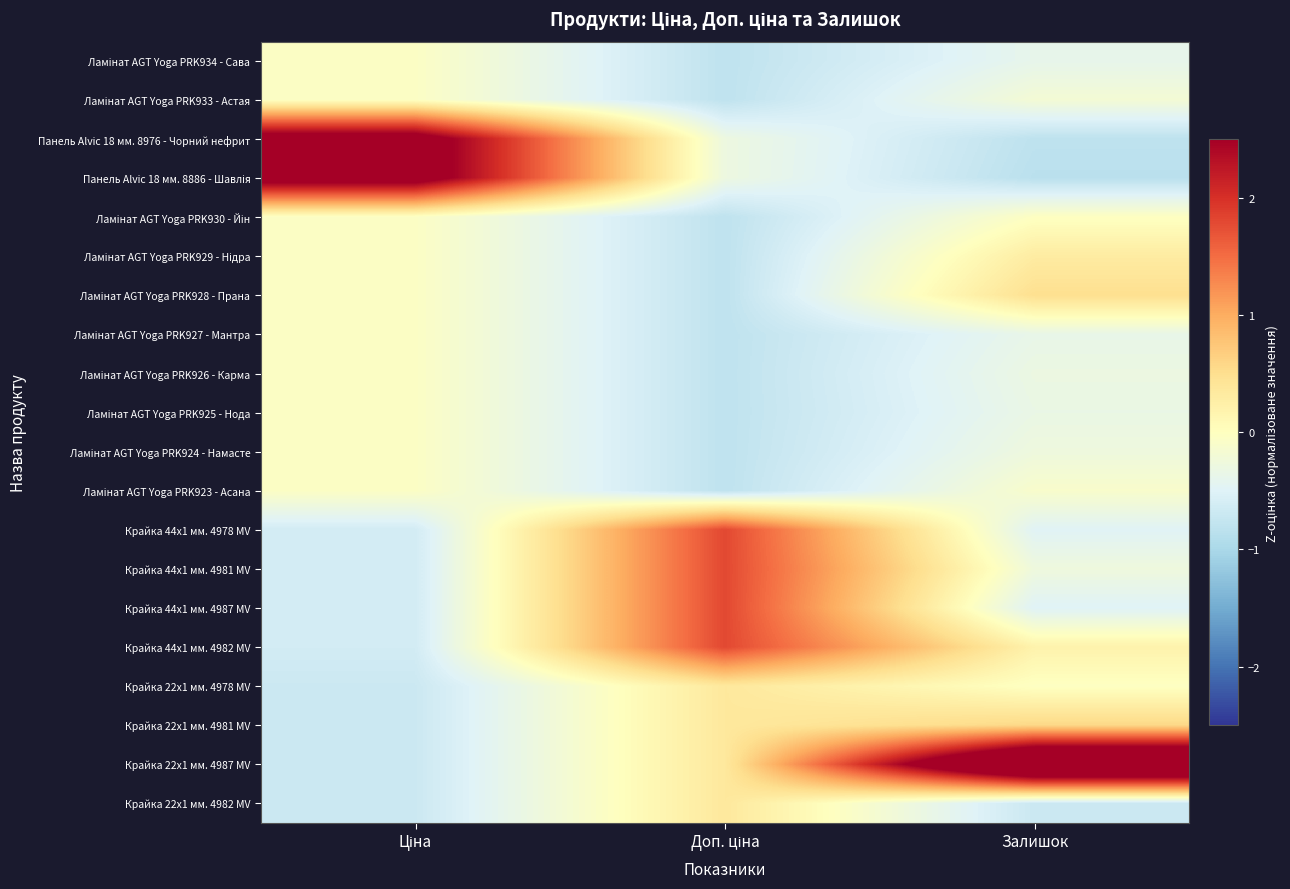

Between Ціна and Доп. ціна, which series saw the biggest shift?

Панель Alvic 18 мм. 8976 - Чорний нефрит